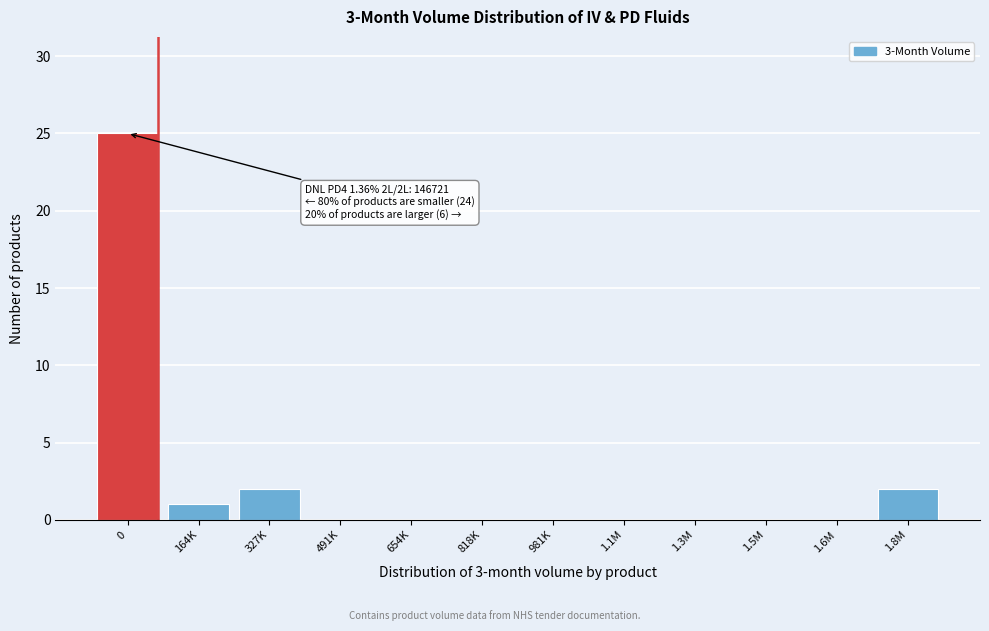

Reading right to left, list all the values displayed in this chart.

1.8M=2	1.6M=0	1.5M=0	1.3M=0	1.1M=0	981K=0	818K=0	654K=0	491K=0	327K=2	164K=1	0=25